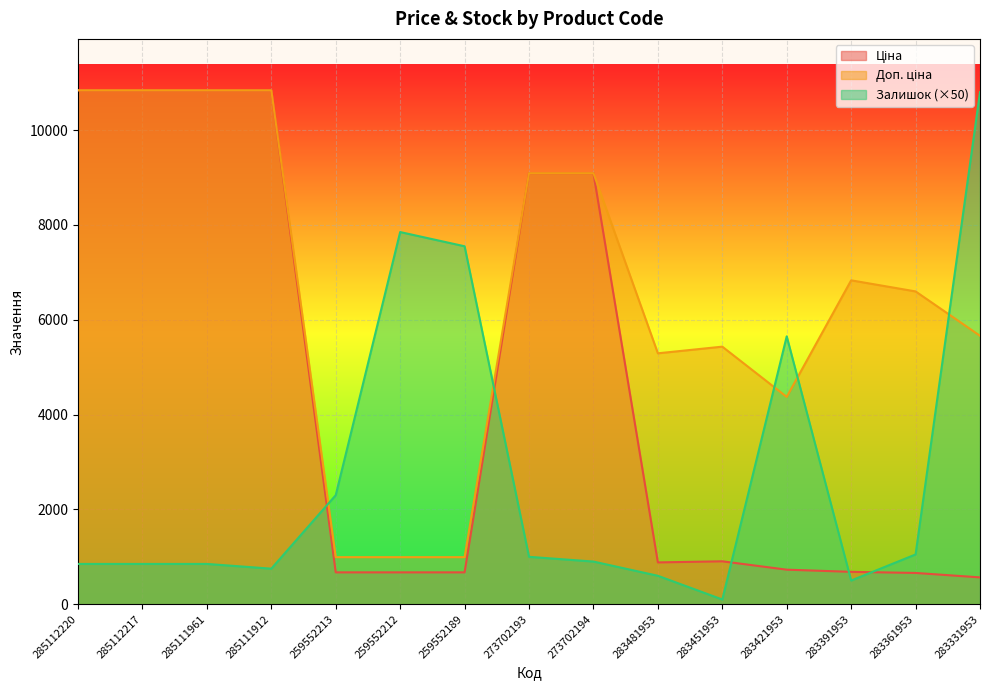

What is the difference between the highest and lowest values at 273702194?

8192.0